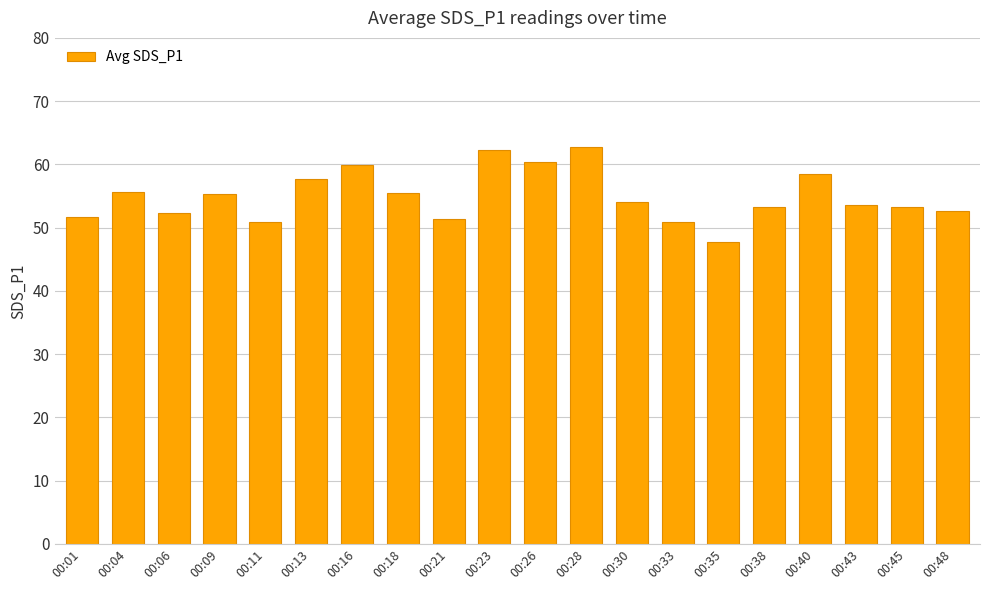

What is the ratio of the value at 00:16 to the value at 00:21?

1.2